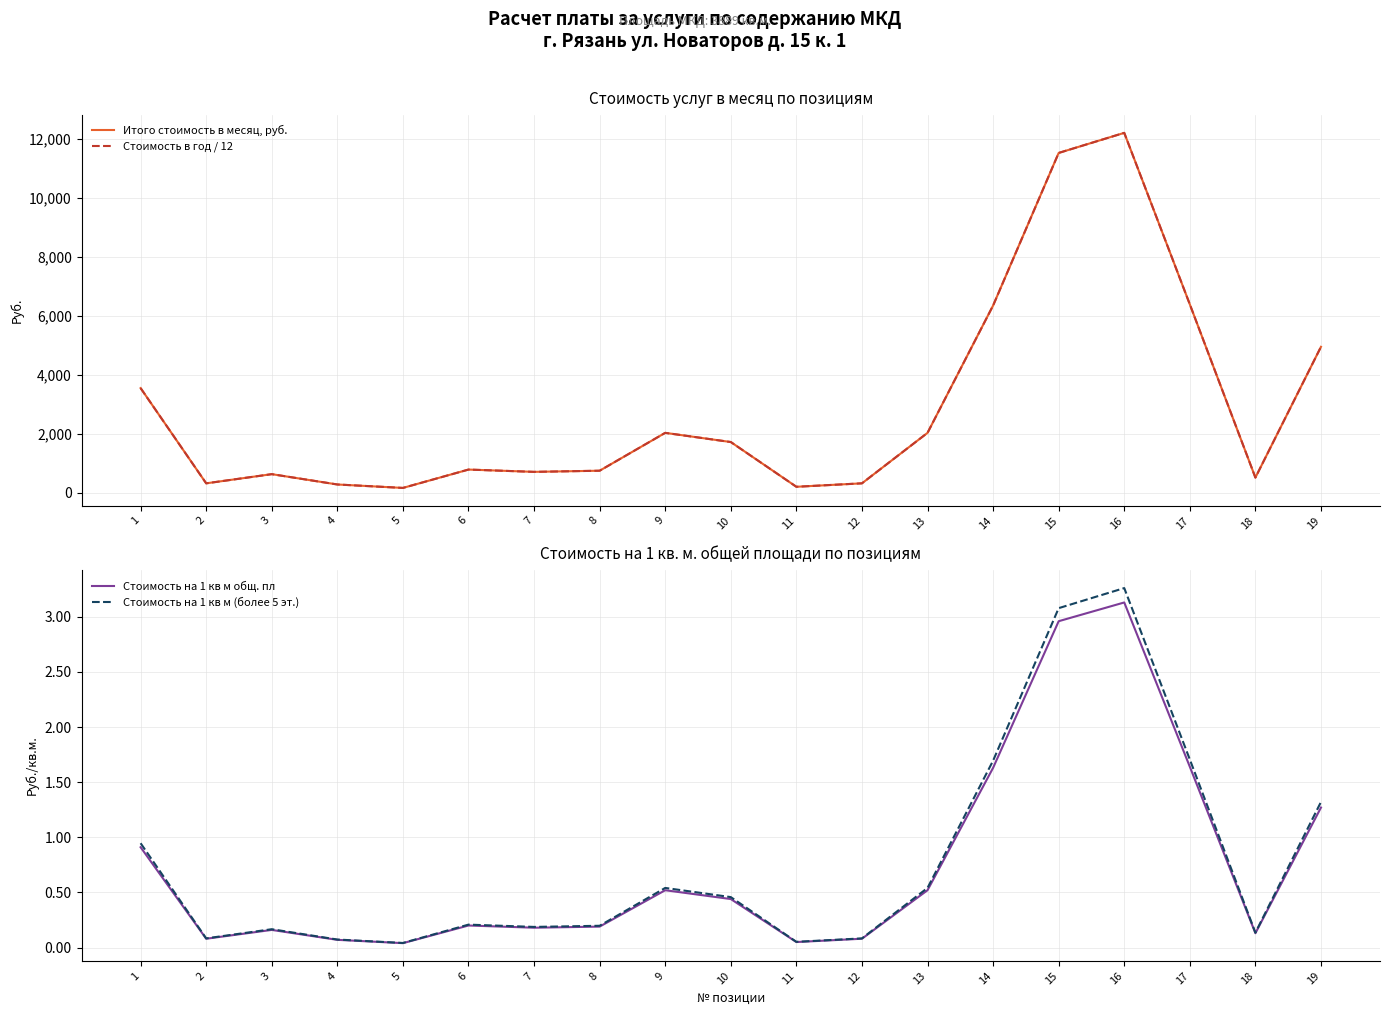

Is the value of Стоимость на 1 кв м (более 5 эт.) at 10 greater than the value of Стоимость в год / 12 at 14?

No